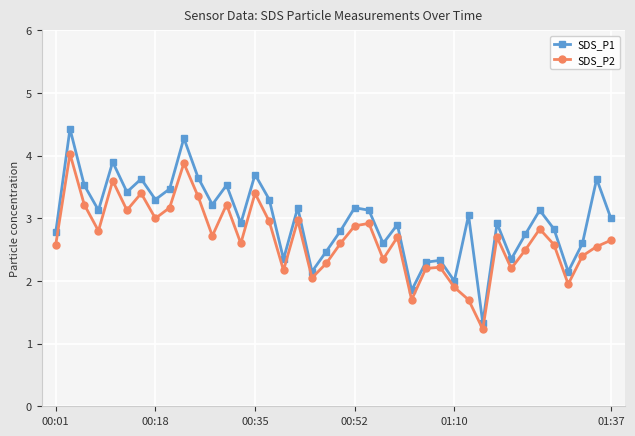

How many interior local valleys does the SDS_P1 series have?

13